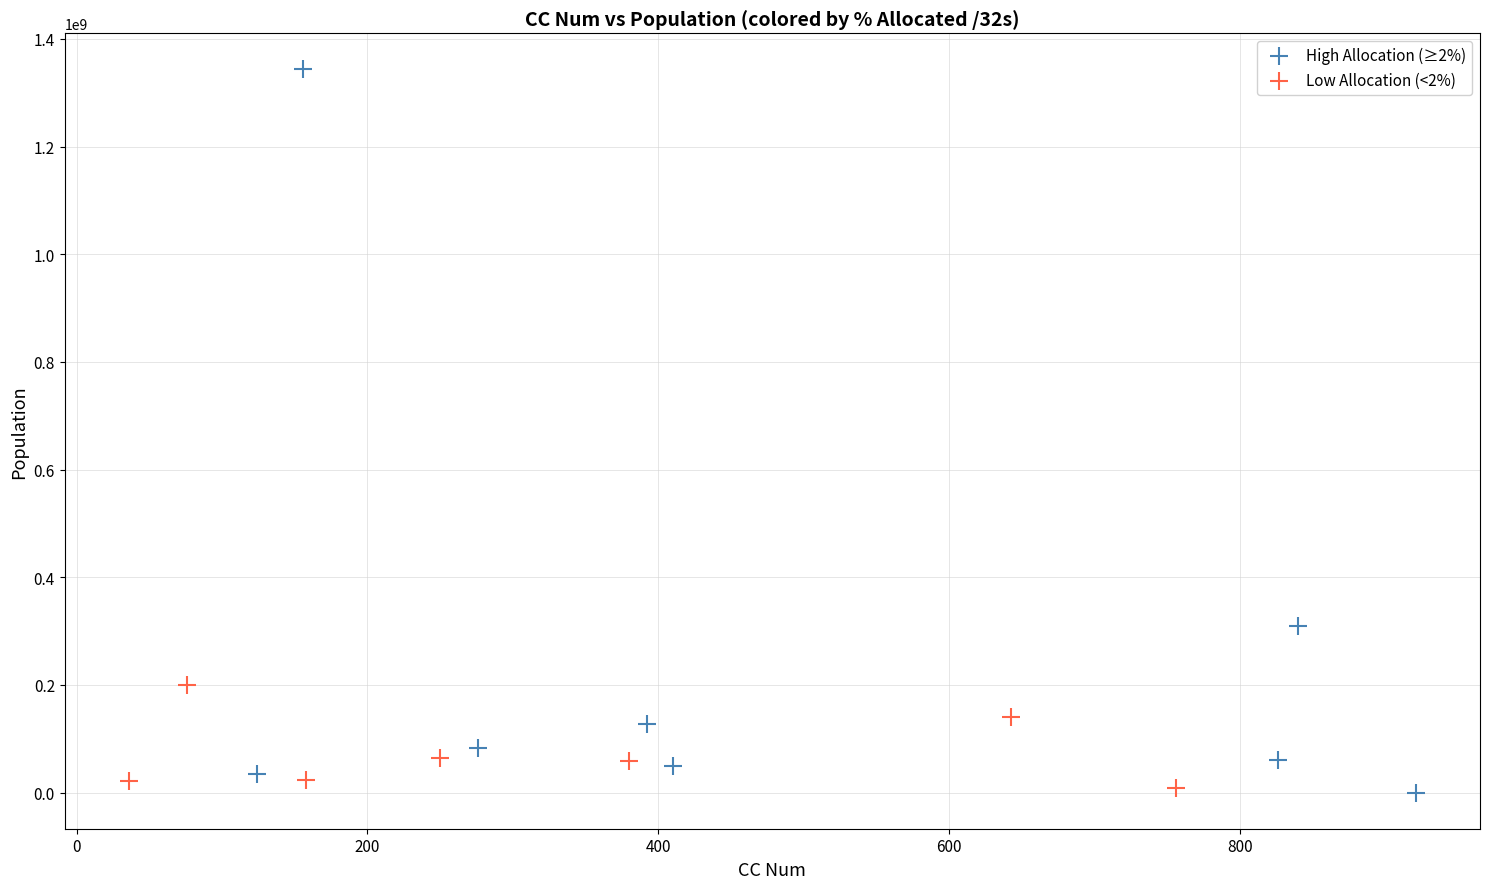

Which series has the widest spread of Y values?

High Allocation (≥2%)